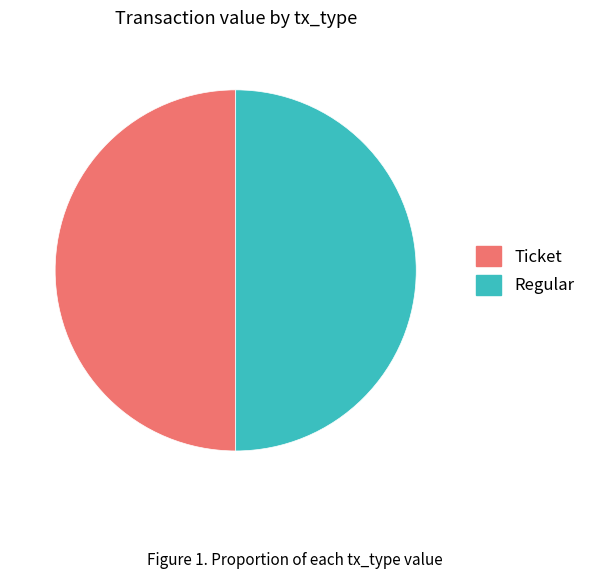

How many slices are in this pie chart?

2